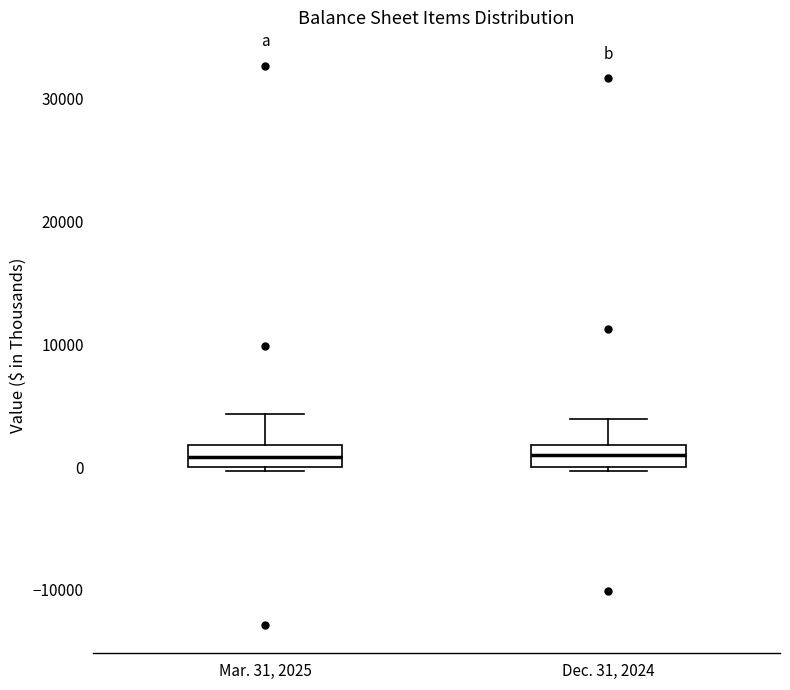

Where does the median line of the box for Dec. 31, 2024 sit on the y-axis? The values are not printed on the chart, so give them approximately, as read against the axis.

1000